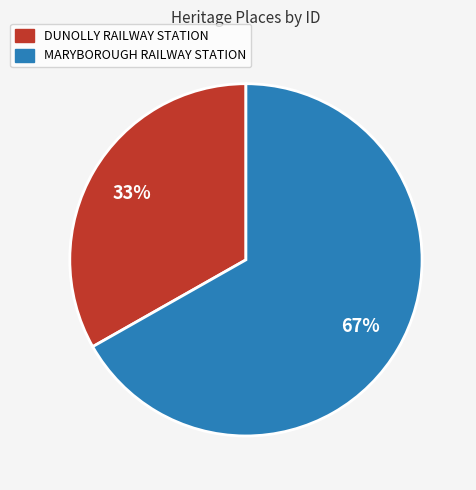

Between DUNOLLY RAILWAY STATION and MARYBOROUGH RAILWAY STATION, which is larger?

MARYBOROUGH RAILWAY STATION